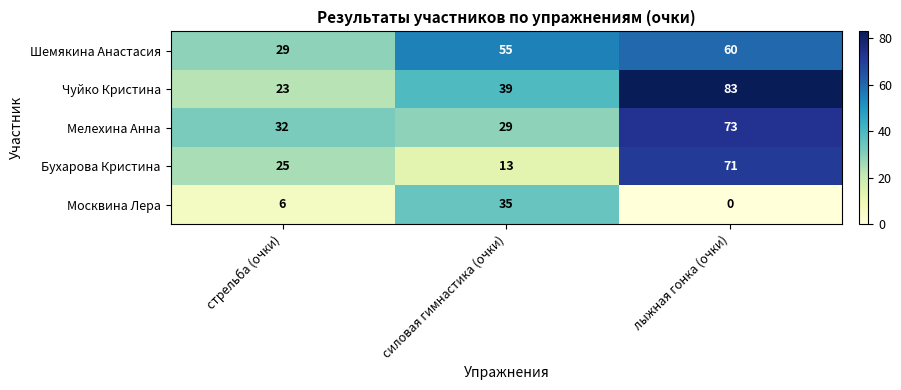

Count the number of categories in the chart.

3